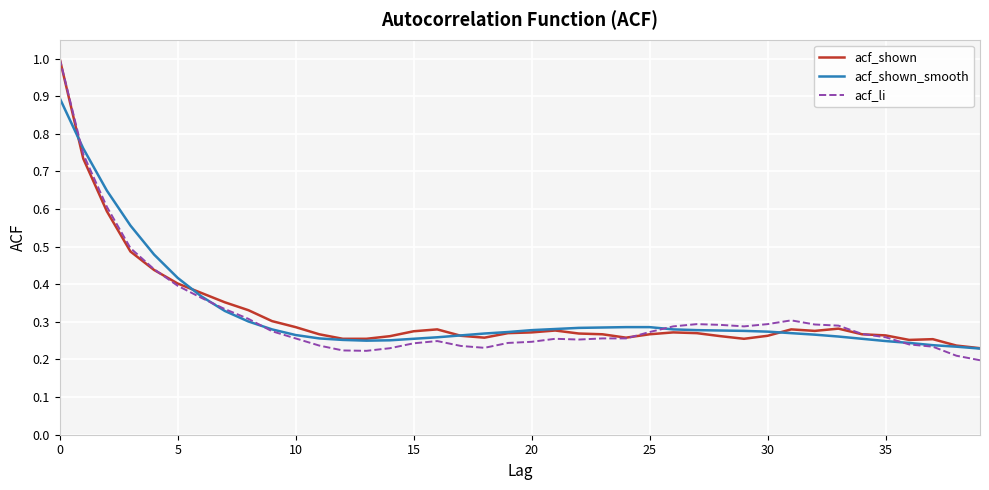

Which series has the widest spread of values?

acf_li